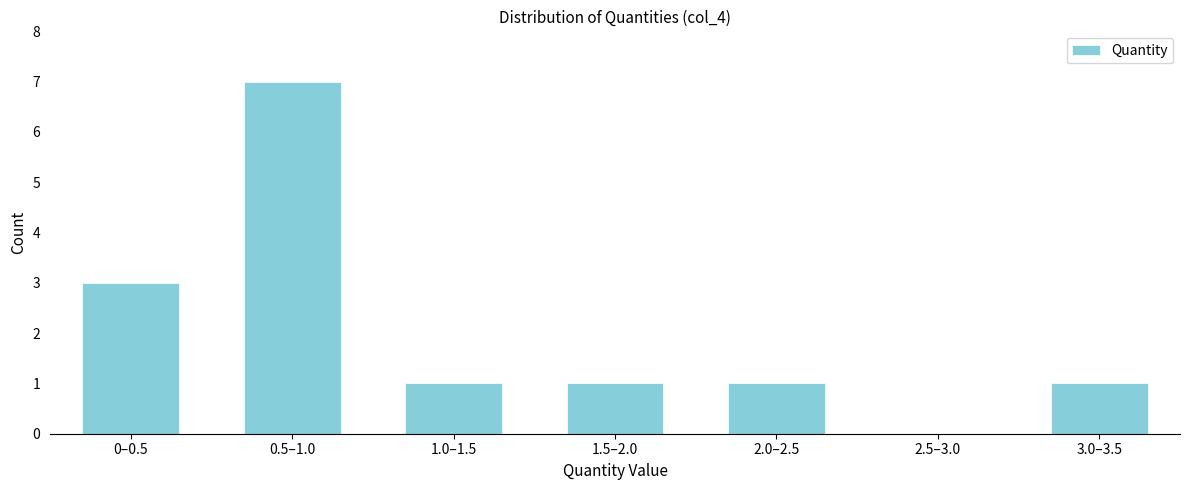

Reading right to left, transcribe all the data shown in this chart.

3.0–3.5=1	2.5–3.0=0	2.0–2.5=1	1.5–2.0=1	1.0–1.5=1	0.5–1.0=7	0–0.5=3